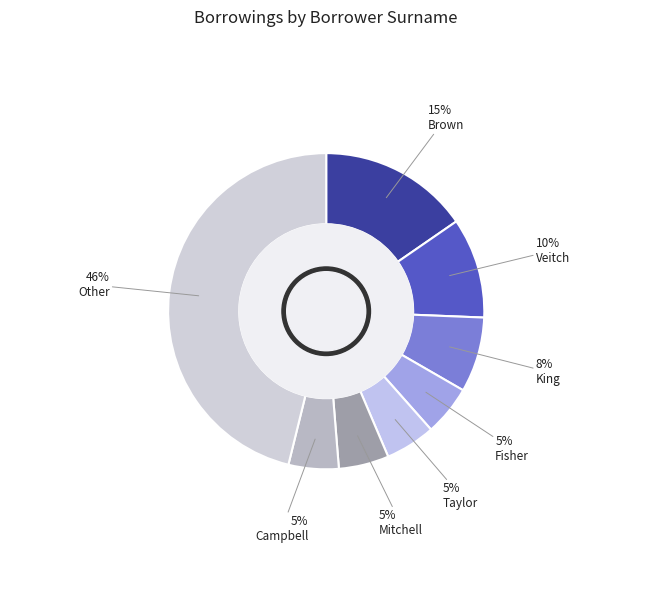

To the nearest percent, what is the combined percentage of Other and Veitch?

56%